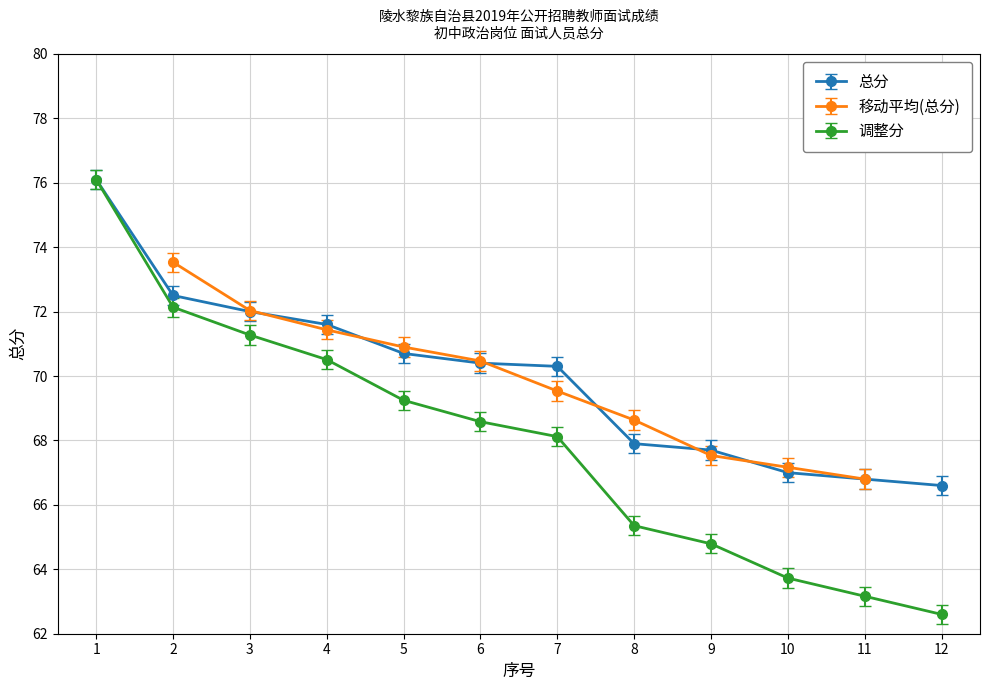

Is it true that 调整分 equals 33.6 at 2?

False